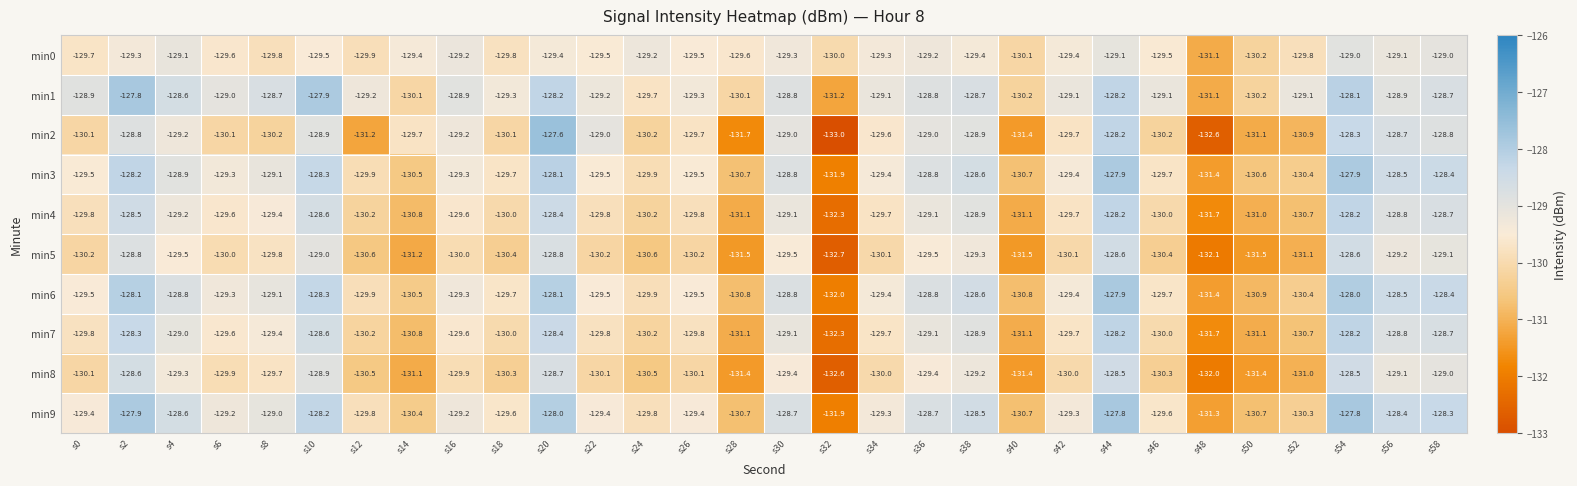

Which series has the widest spread of values?

min2